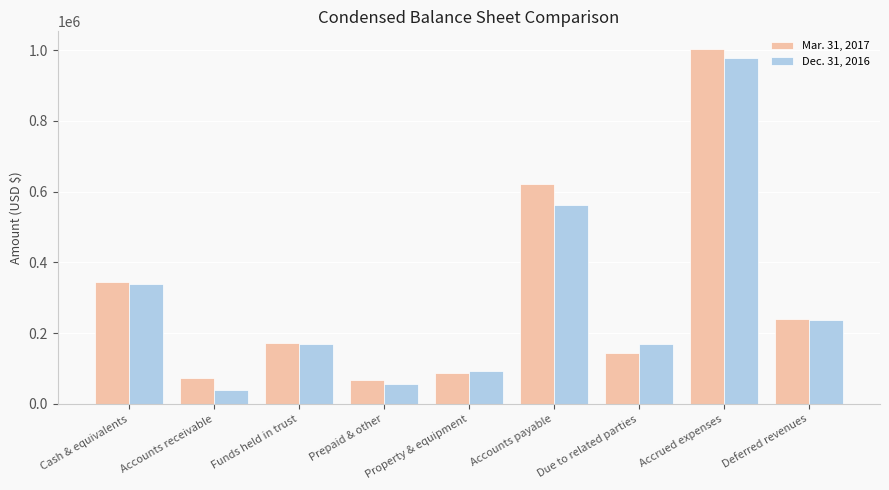

What is the value of the Dec. 31, 2016 bar at the 4th from the left?

57383